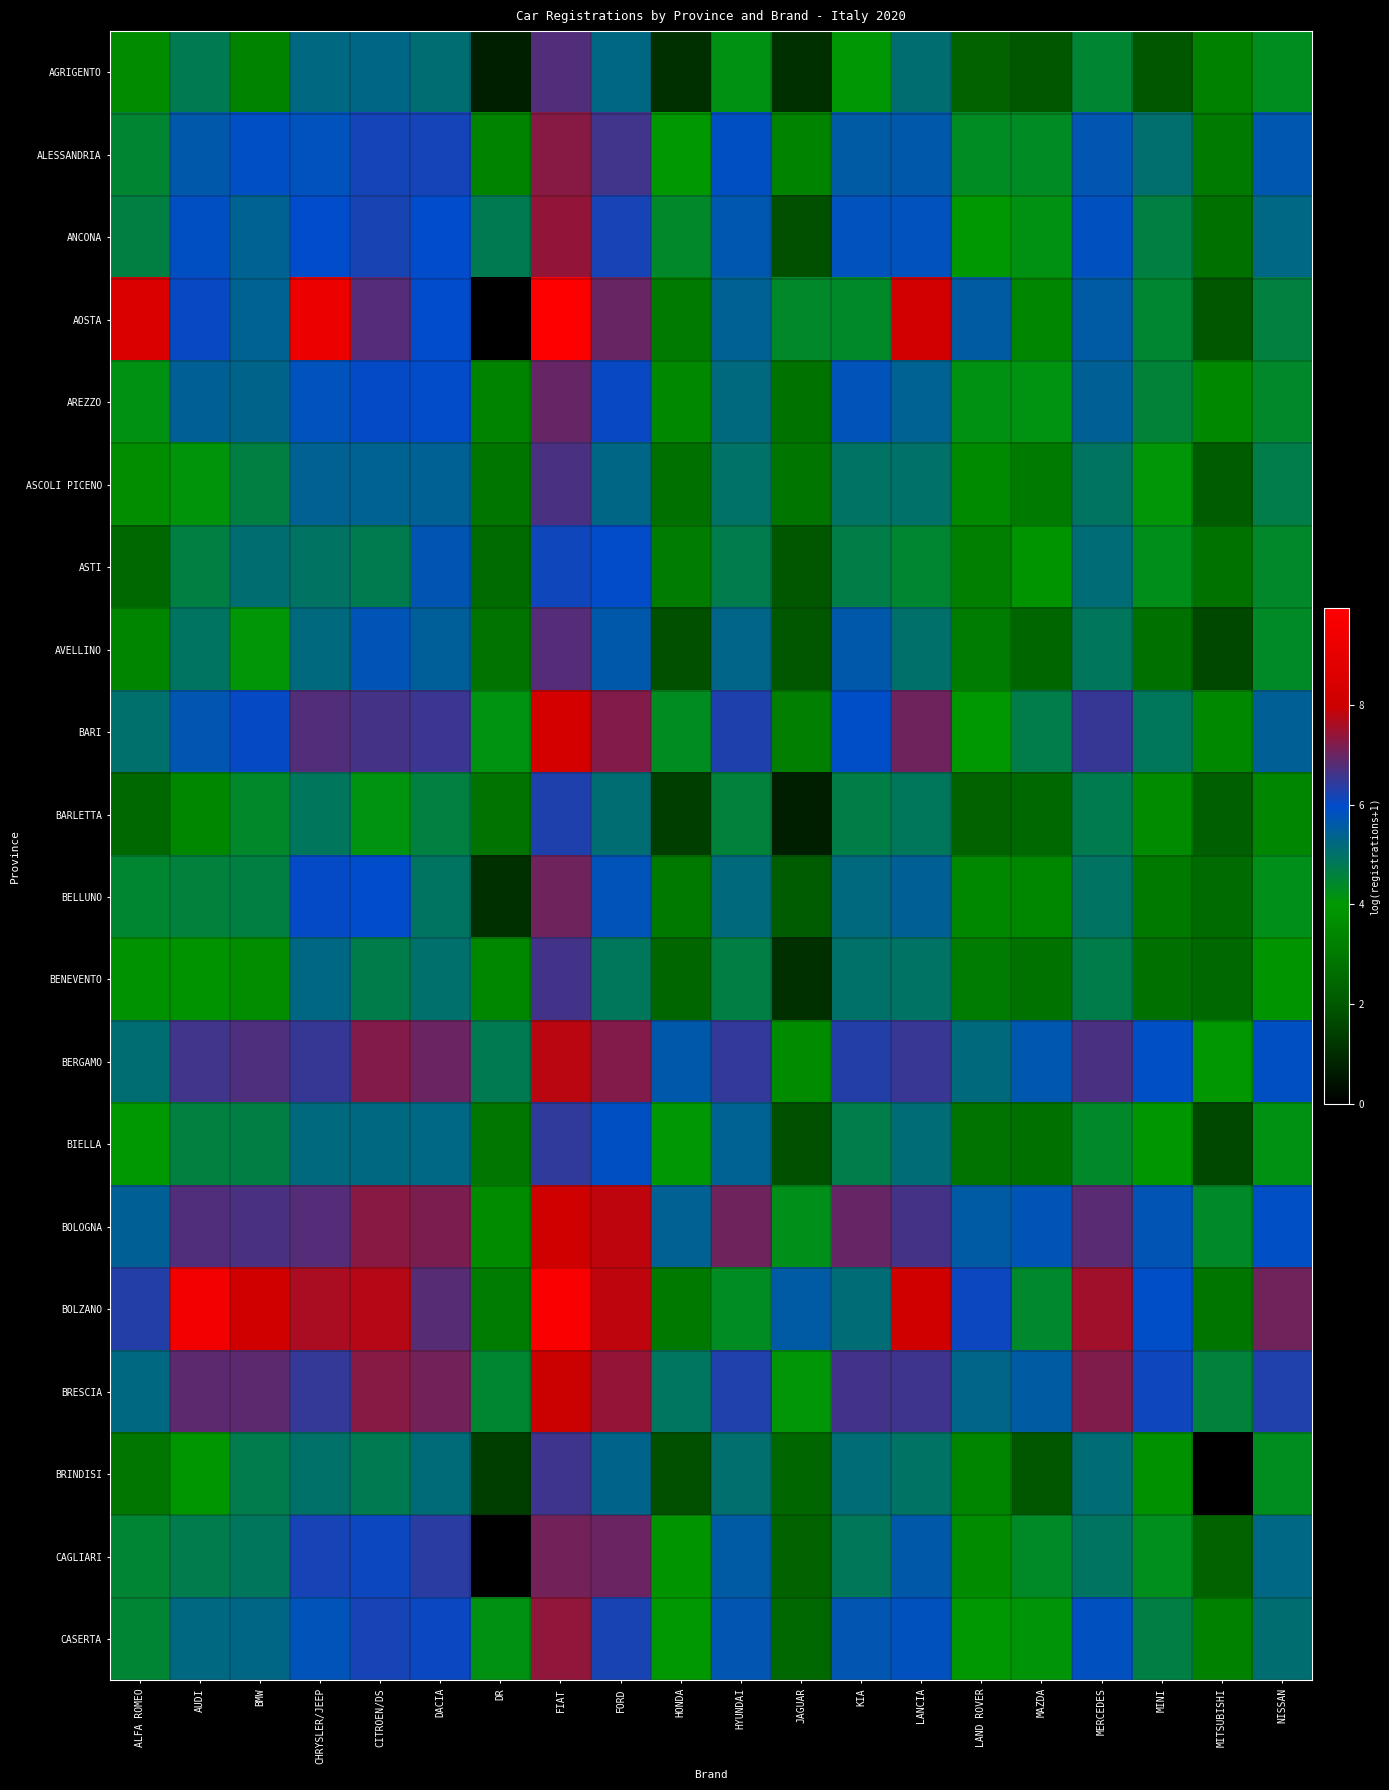

Which series has the largest total across all categories?

BOLZANO